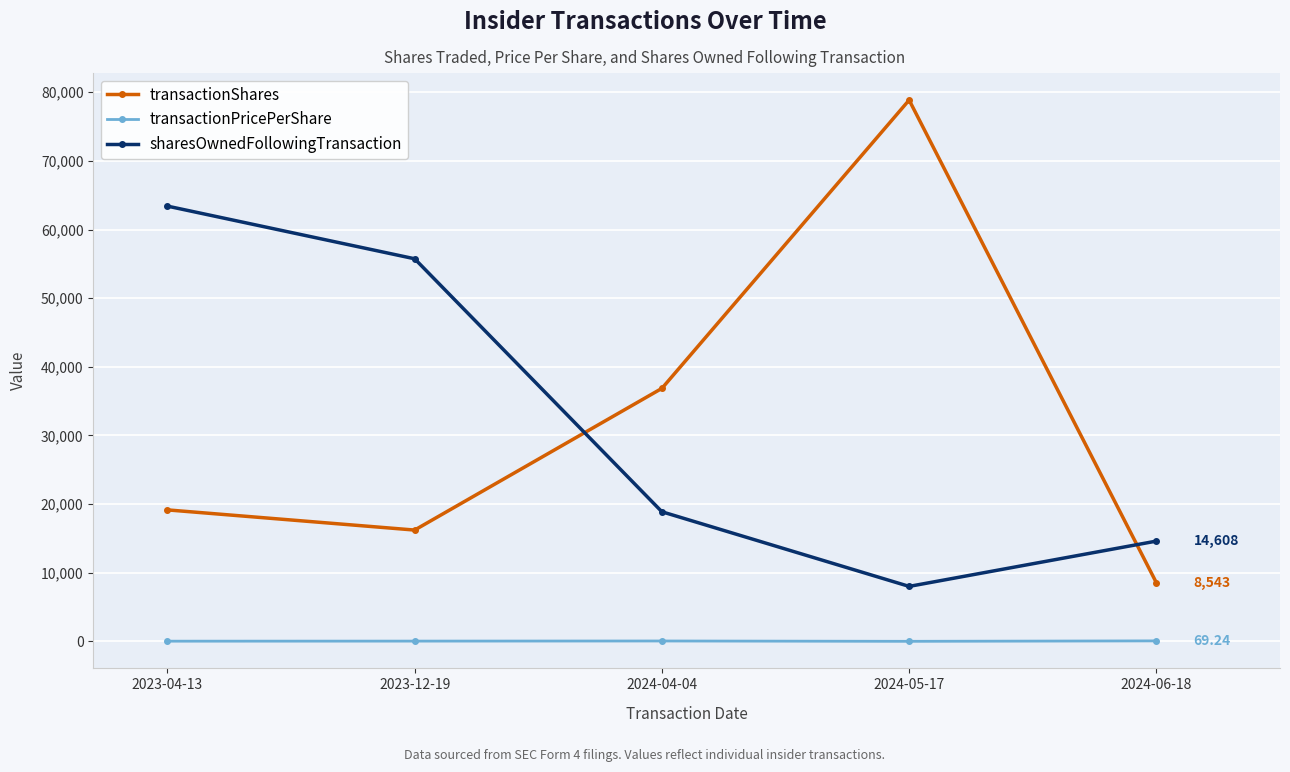

Where is the first local minimum for sharesOwnedFollowingTransaction?

2024-05-17